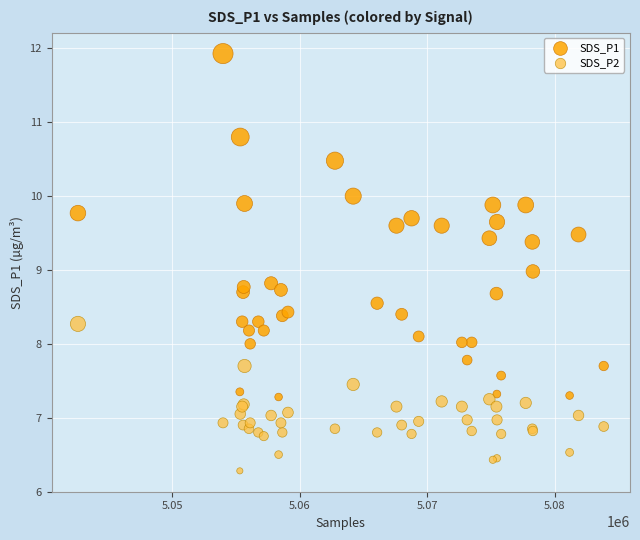

Which series reaches the minimum Y coordinate?

SDS_P2